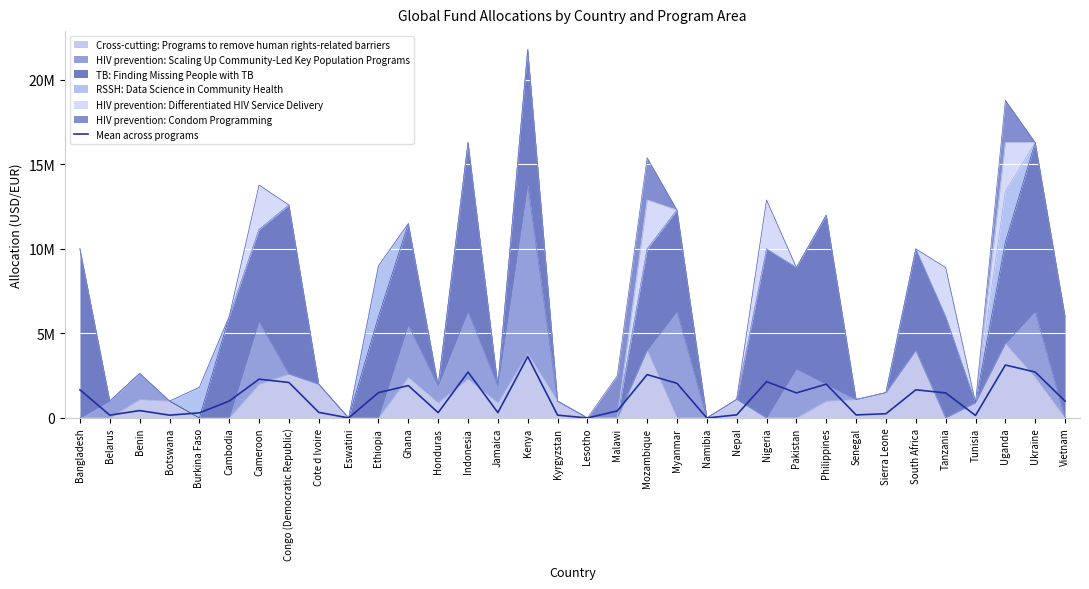

Where is the data nearest to the value 1816666?

Ghana